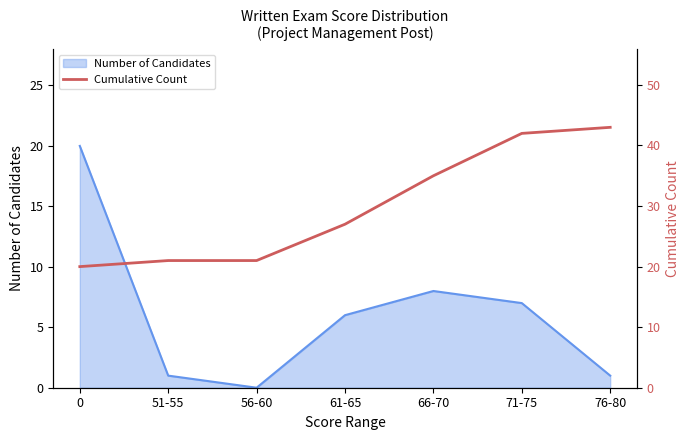

How many values are below 27?

3